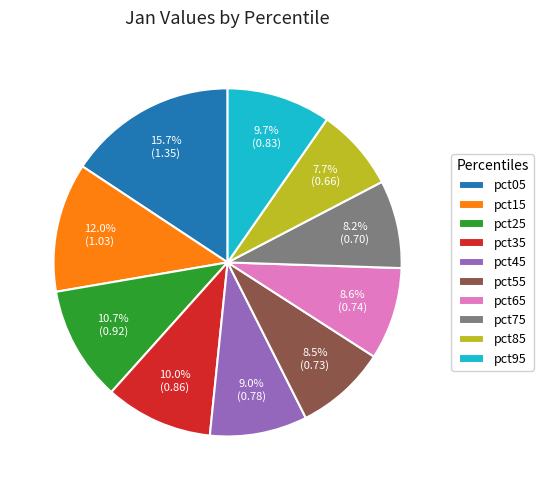

What percentage is the pct05 slice, to the nearest percent?

16%